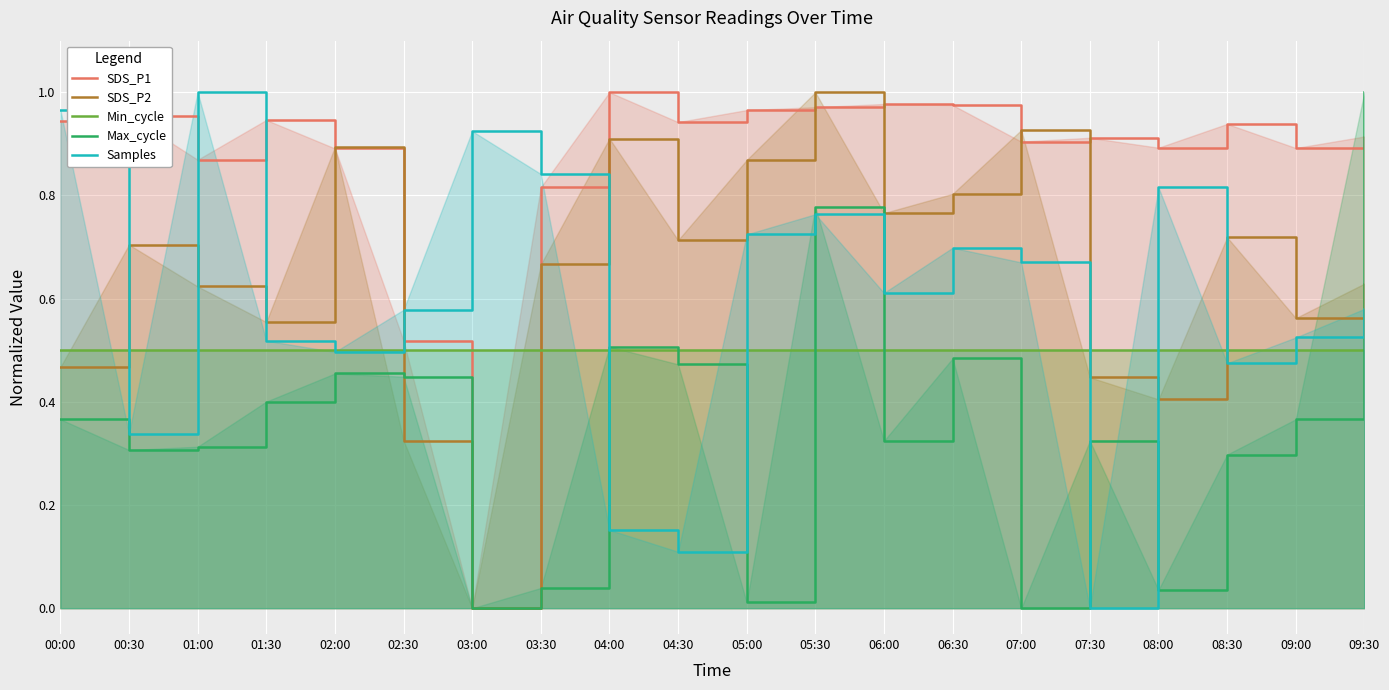

What is the highest value of the Max_cycle series?

1.0